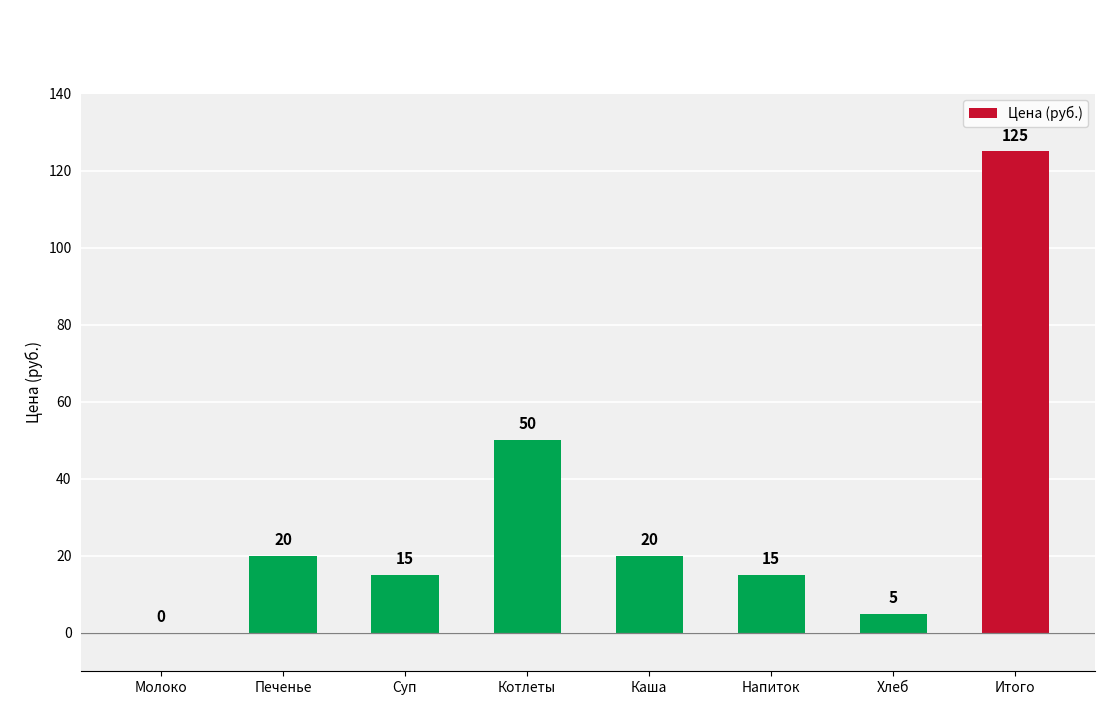

What is the approximate value at Напиток?

15